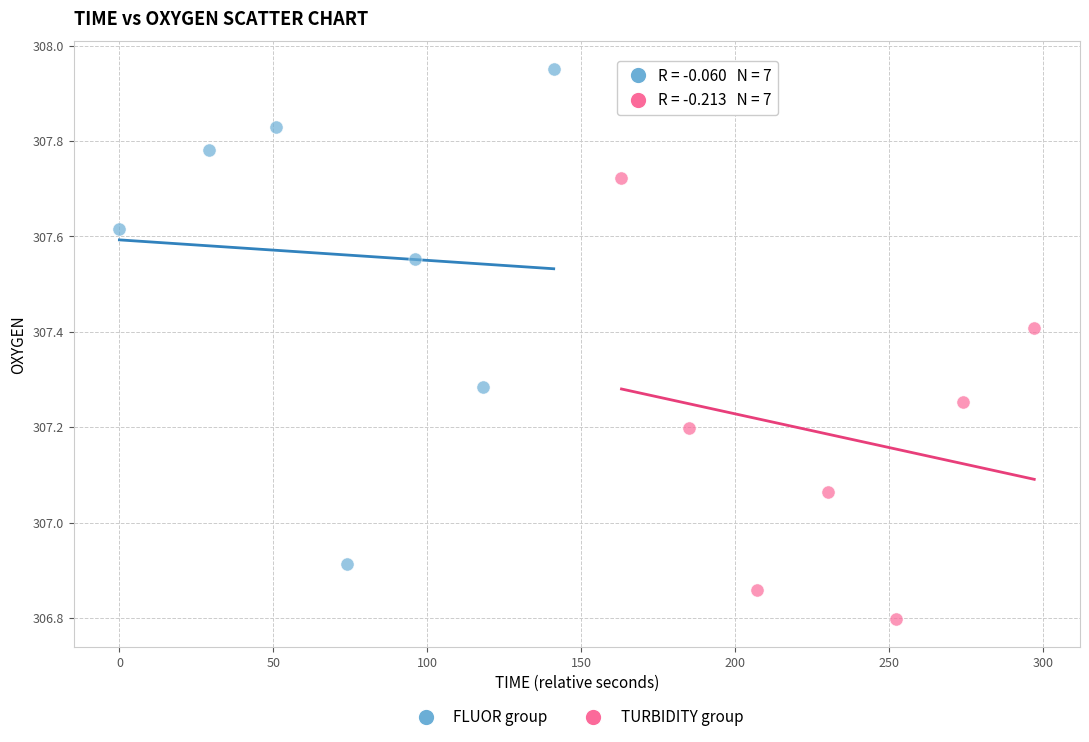

What are all the series names shown in the legend?

FLUOR group, TURBIDITY group